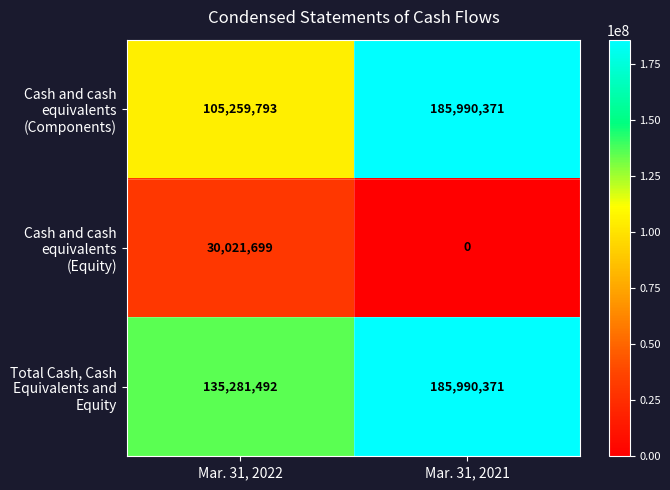

Count the number of categories in the chart.

2